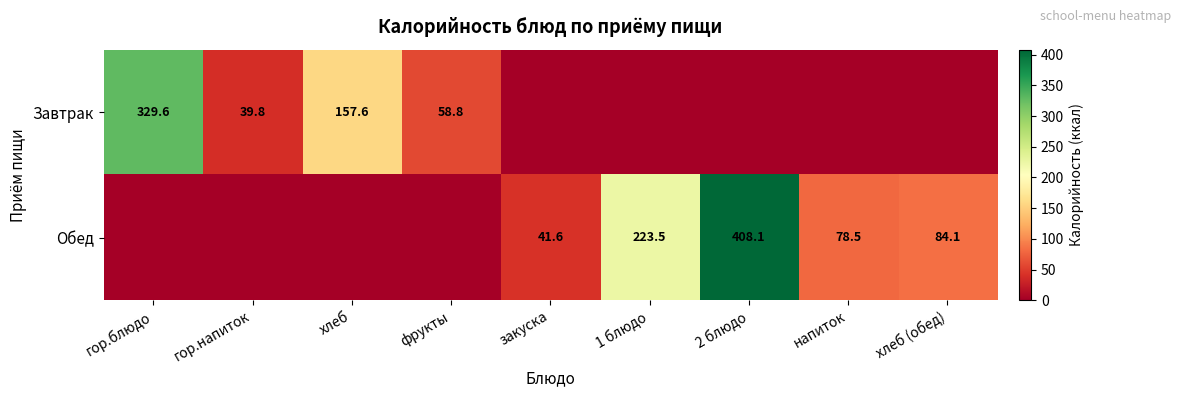

The value of Обед at закуска is 10.4. True or false?

False